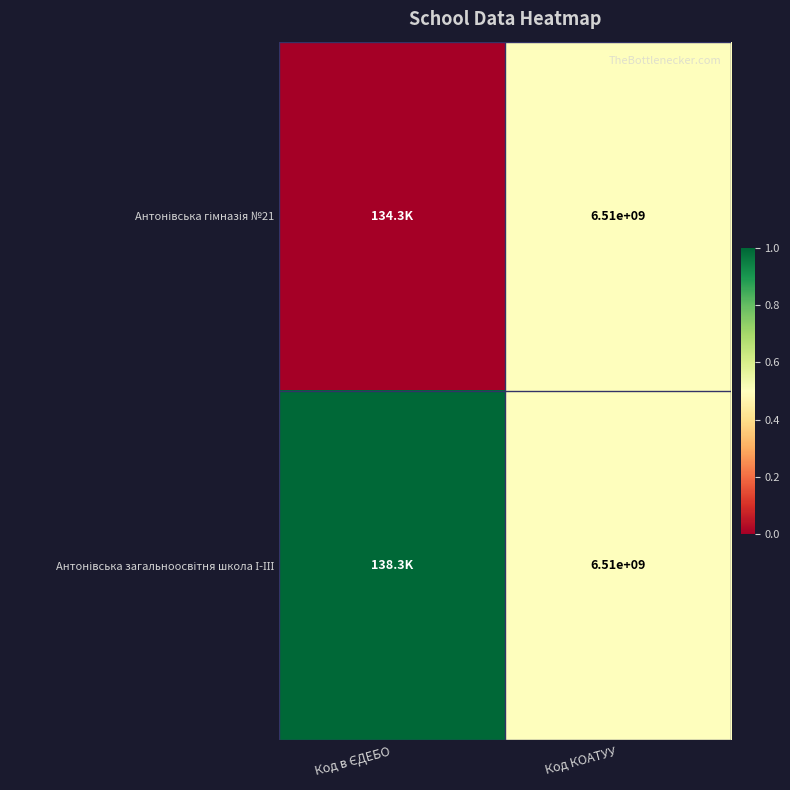

What is the total value across all series at Код КОАТУУ?

13020000000